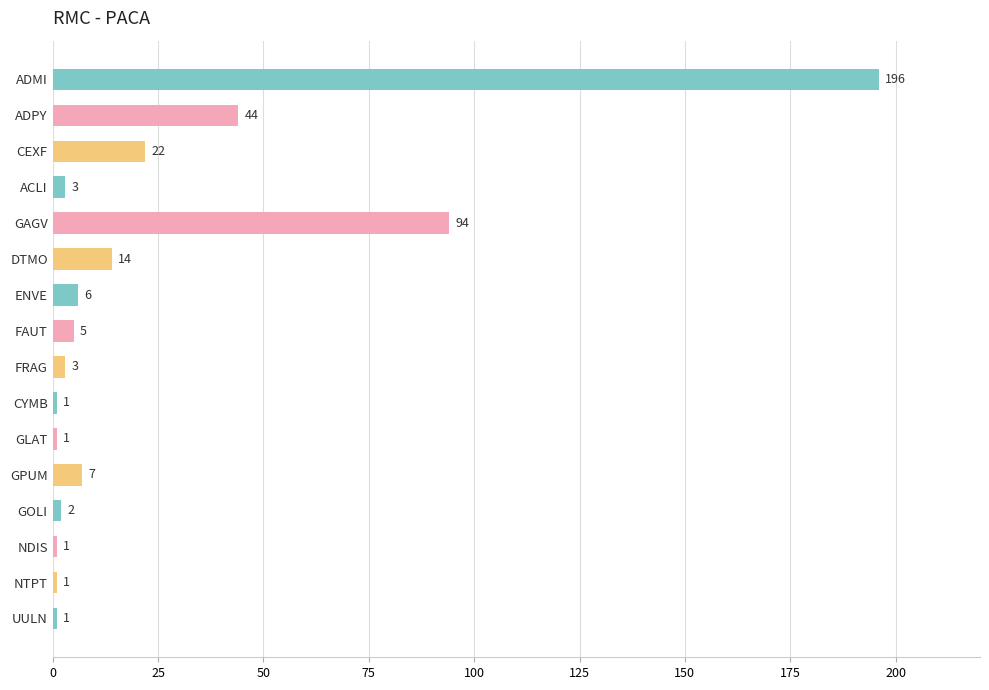

What is the label of the 12th bar from the bottom?

GAGV